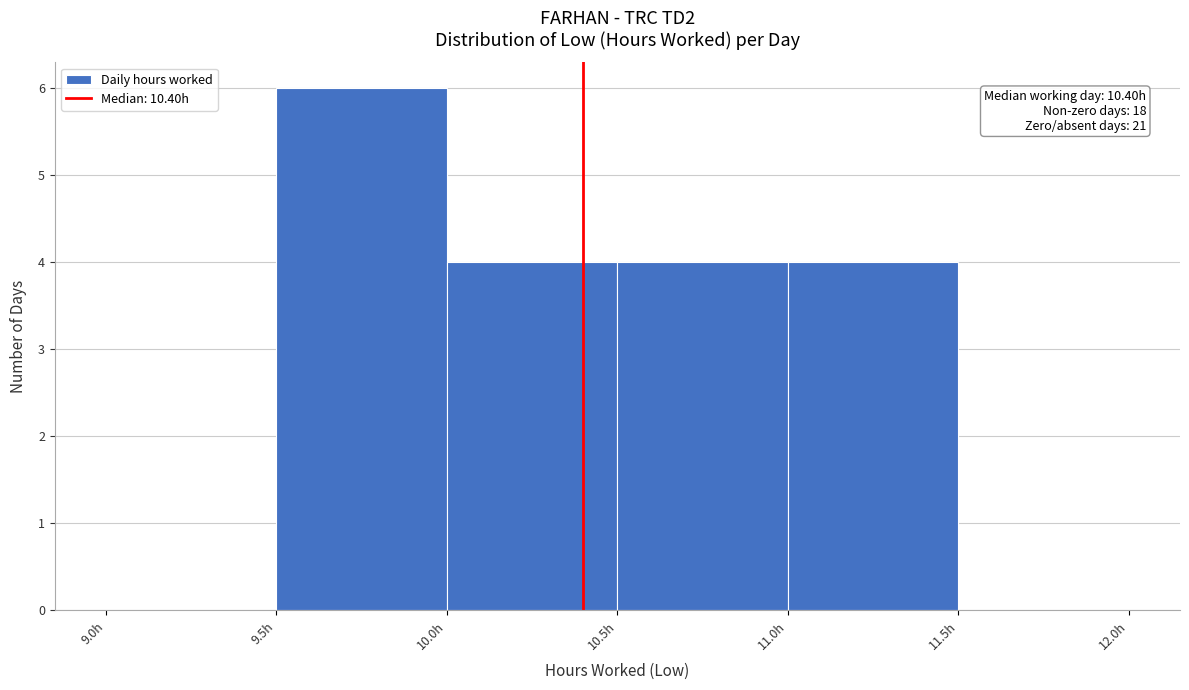

Over which range of the x-axis is the bar tallest?

9.5 to 10.0